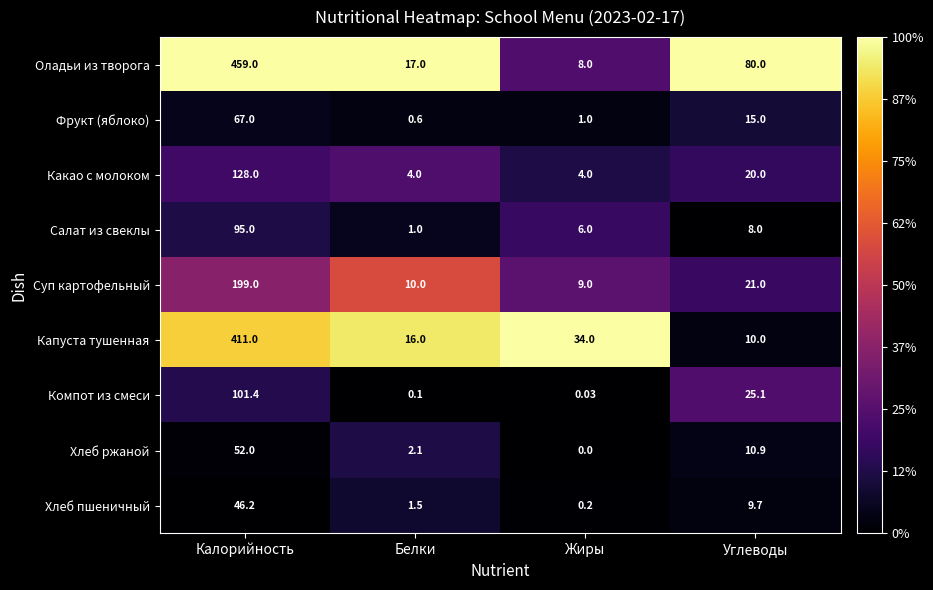

Which category has the lowest value in the Капуста тушенная series?

Углеводы